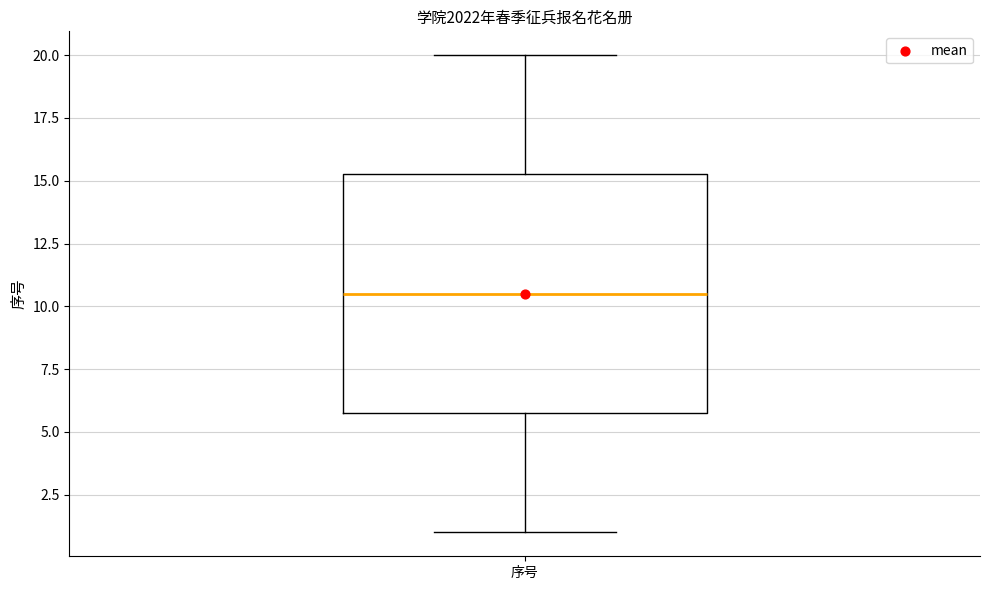

Transcribe this box plot: give where the median line is, the range the box spans, and where the two whiskers end, as read against the y-axis. The values are not printed on the chart, so give them approximately, as read against the axis.

median 10.5, box 6.0 to 15.5, whiskers 1.0 to 20.0